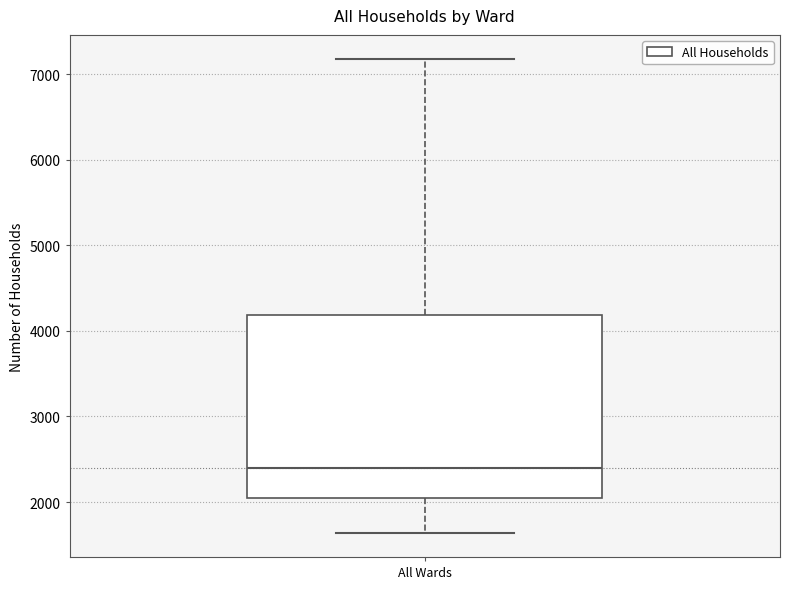

Where is the lower edge of the box for All Wards on the y-axis? The values are not printed on the chart, so give them approximately, as read against the axis.

2000